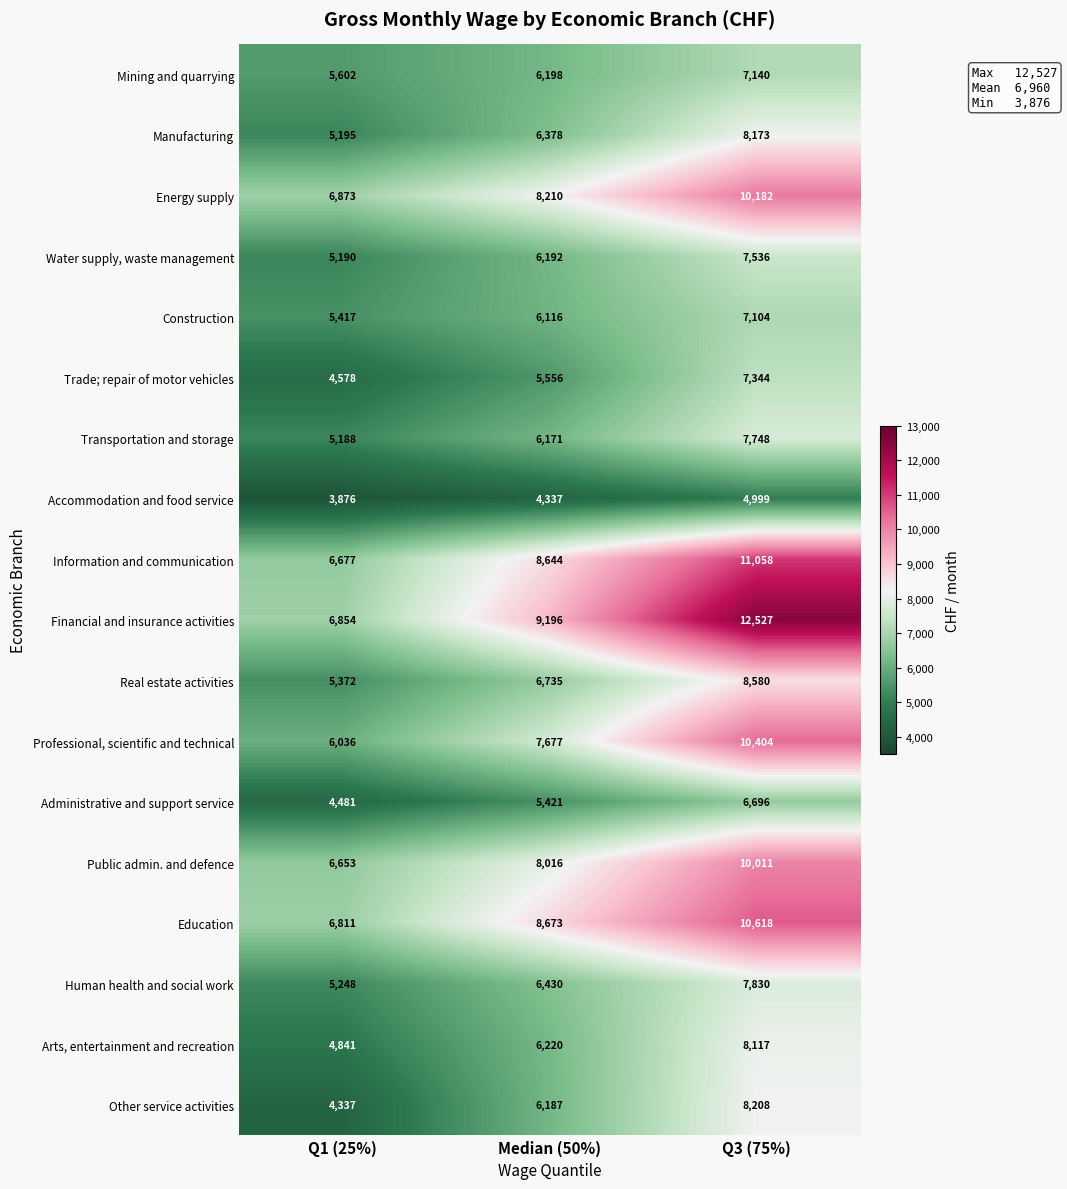

How many distinct data groups are displayed?

18